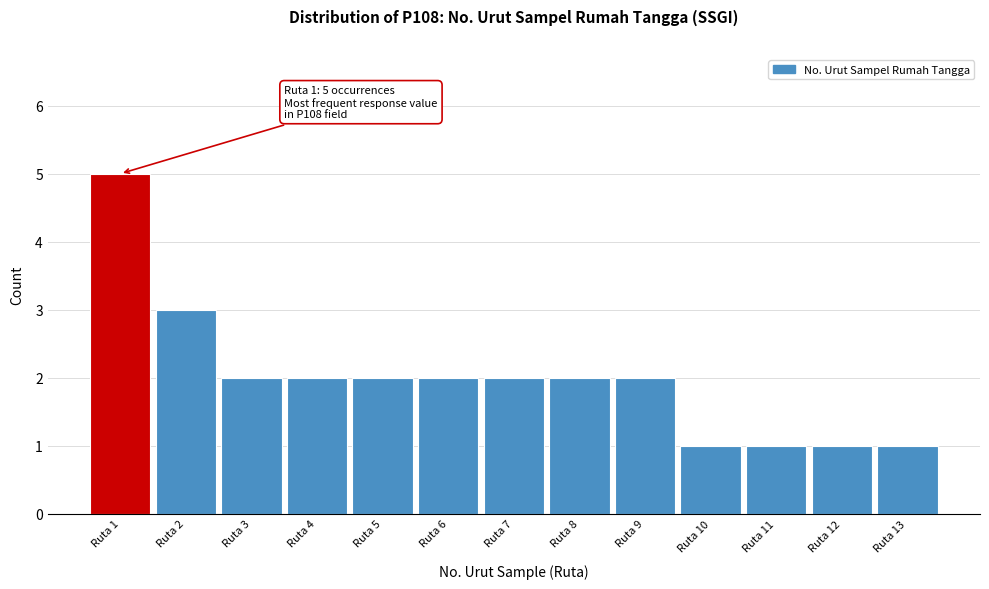

Reading right to left, transcribe all the data shown in this chart.

1	1	1	1	2	2	2	2	2	2	2	3	5